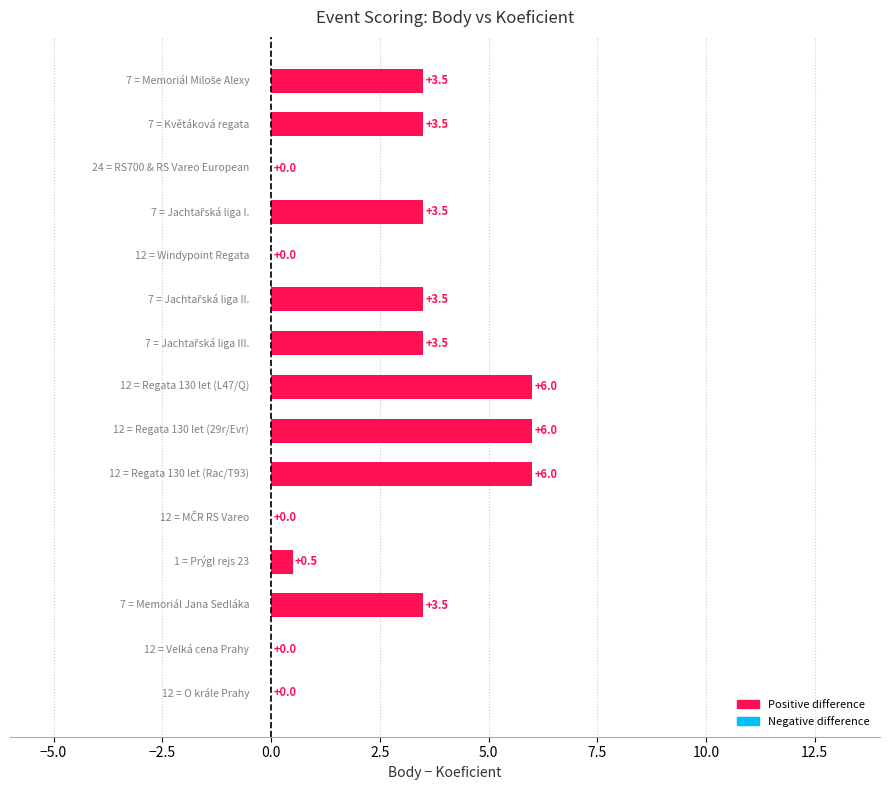

What is the sum of all values?

39.5